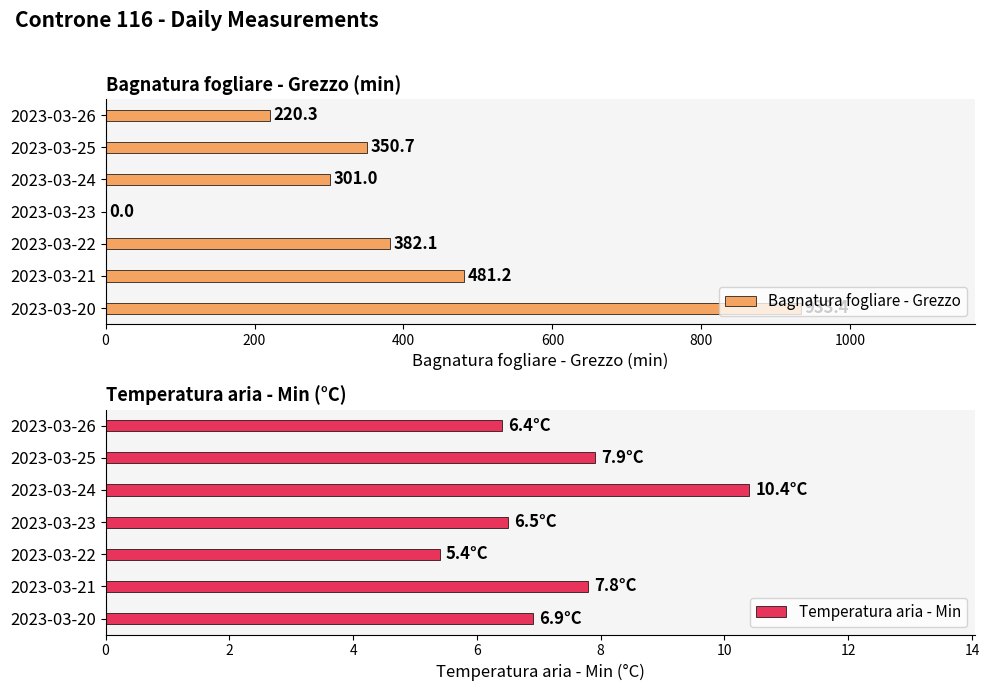

The Temperatura aria - Min series shows 7.8 at 2023-03-21. True or false?

True